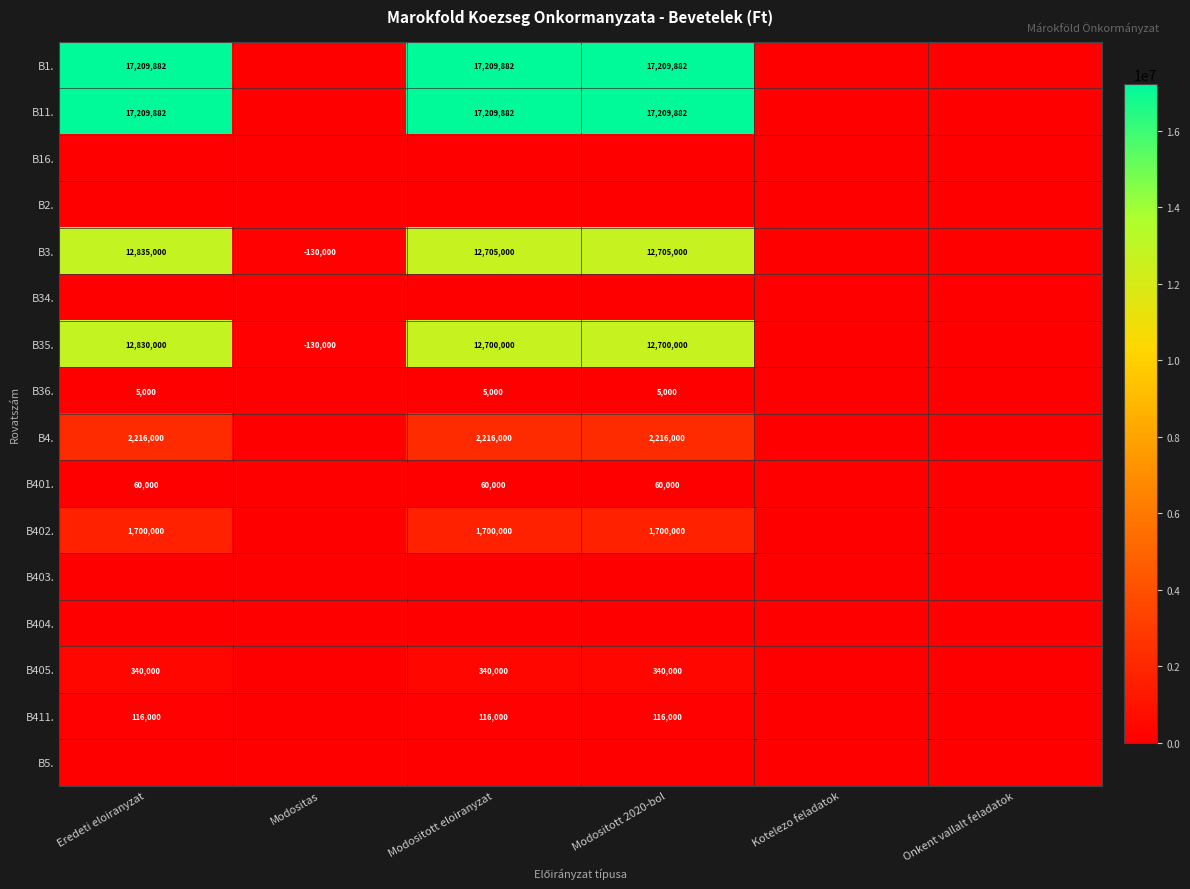

What is the total value across all series at Modositott 2020-bol?

64261764